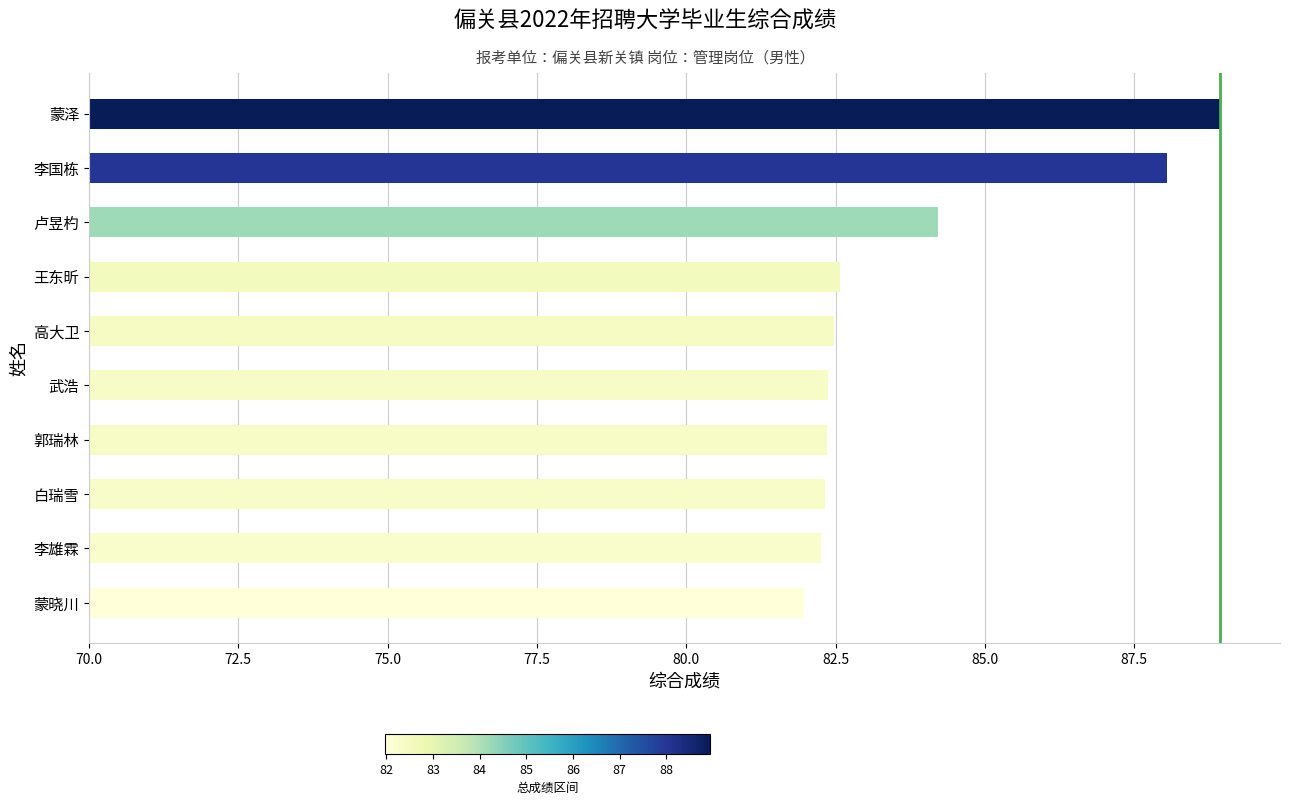

The chart shows a value of 146.6 at 李雄霖. True or false?

False